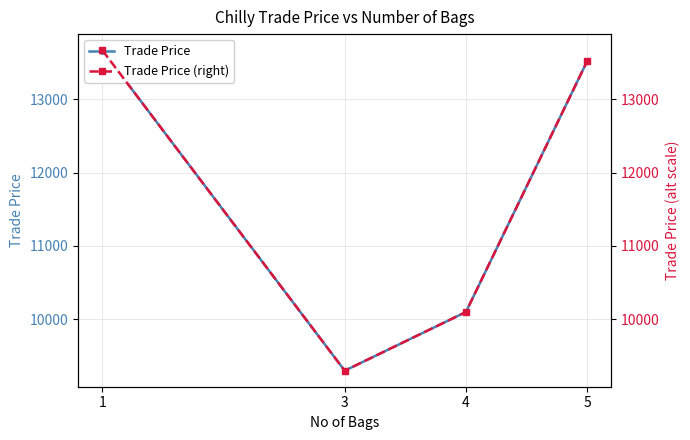

What is the difference between the maximum and minimum values in the Trade Price series?

4370